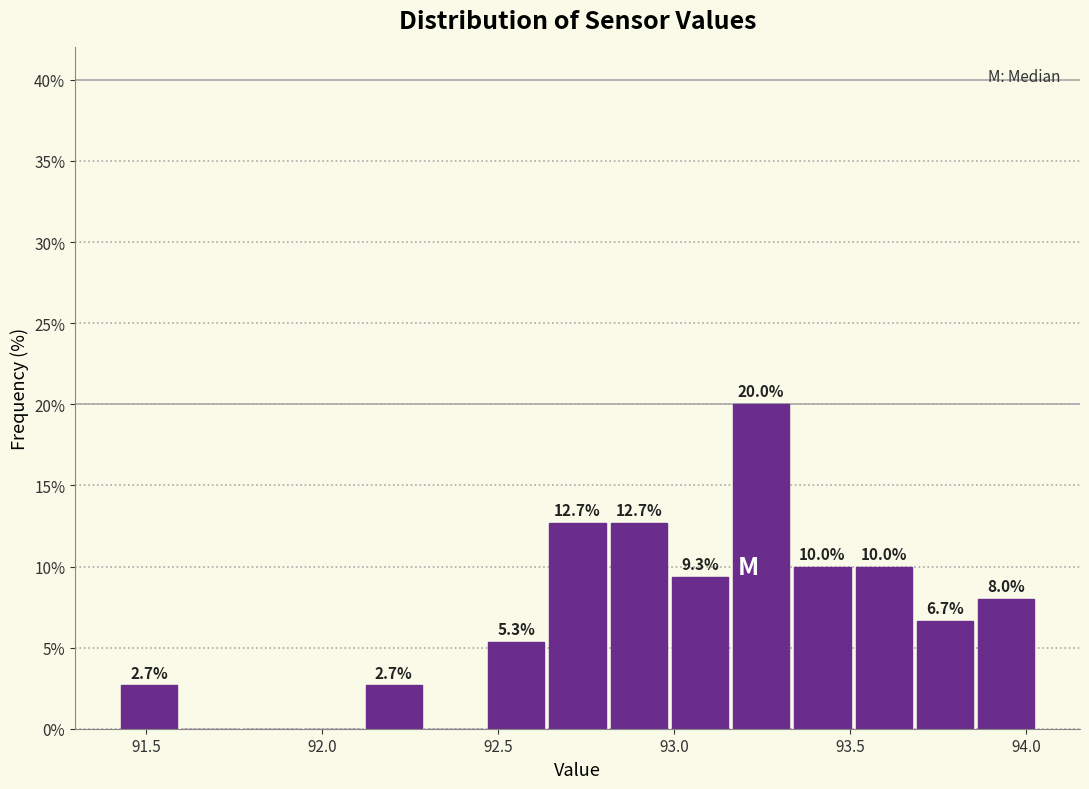

Read against the x-axis, roughly where is the centre of the tallest bar?

93.25